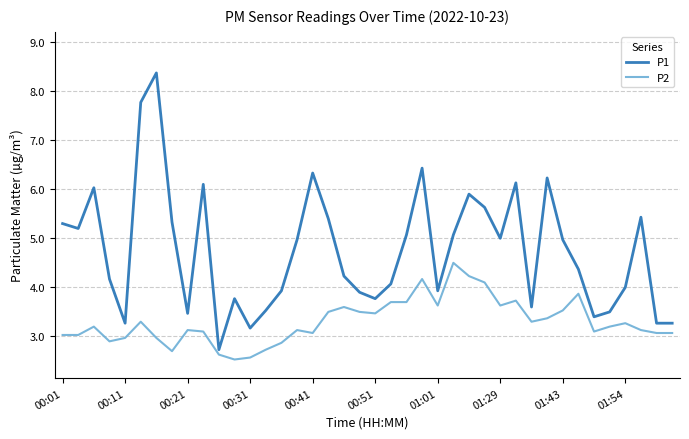

List the series in order of their peak value, highest first.

P1, P2